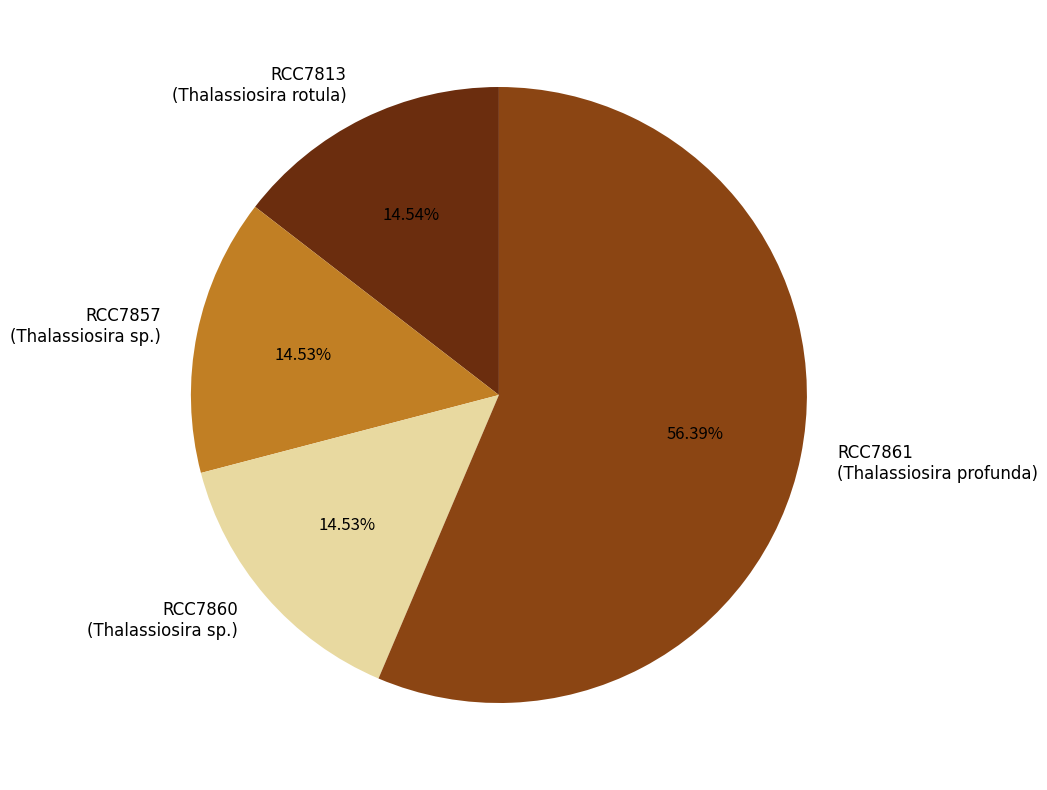

Is there a majority slice in this chart?

Yes